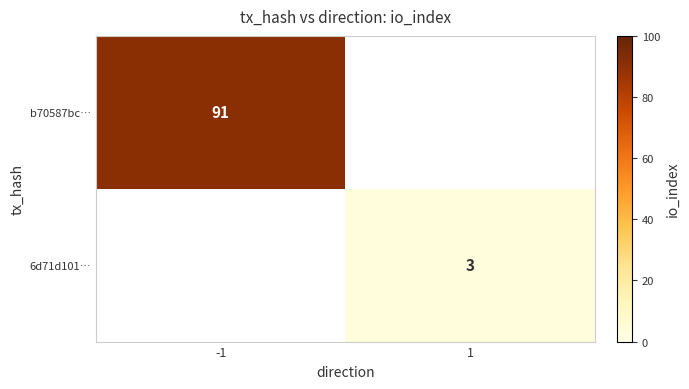

The b70587bc… series shows 91 at -1. True or false?

True